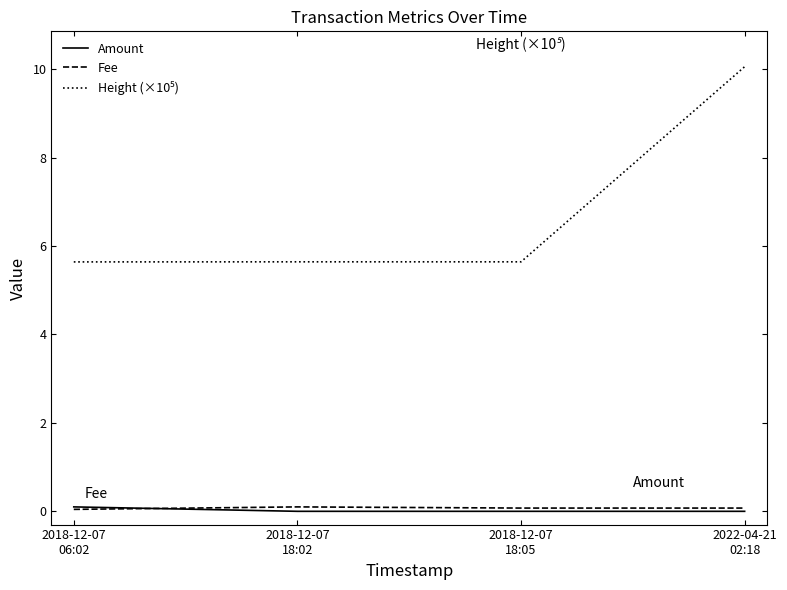

What is the greatest value displayed?

10.1